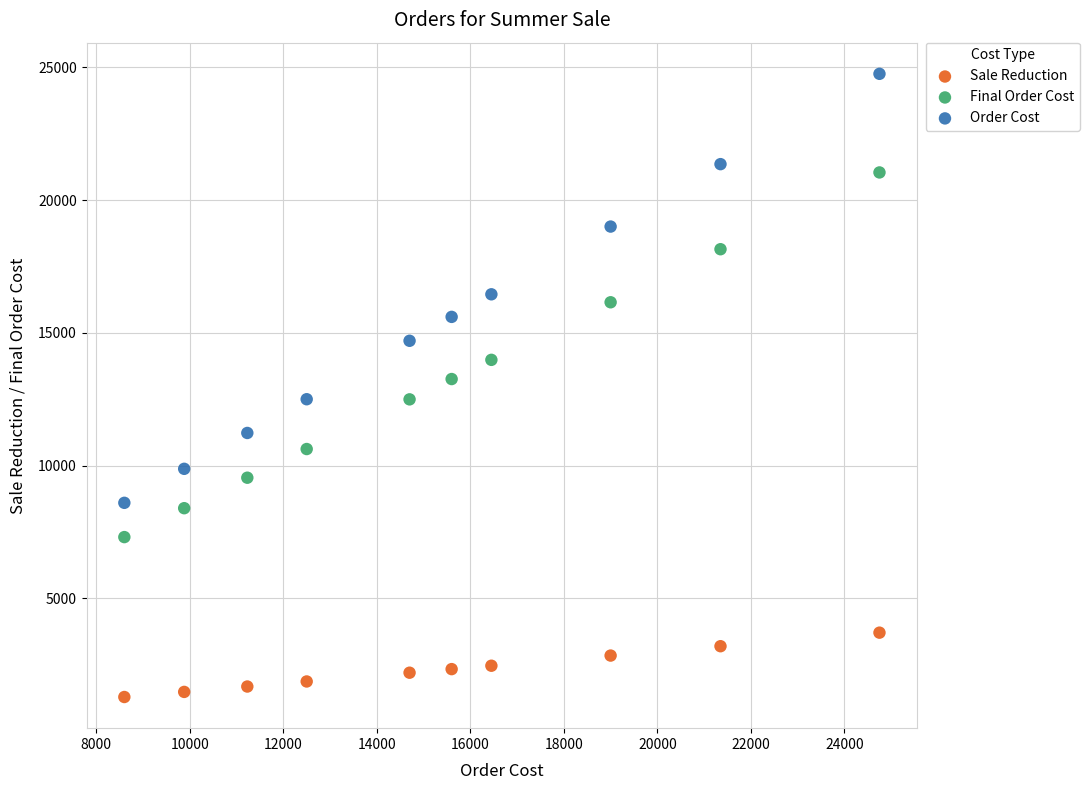

Which series reaches the minimum Y coordinate?

Sale Reduction